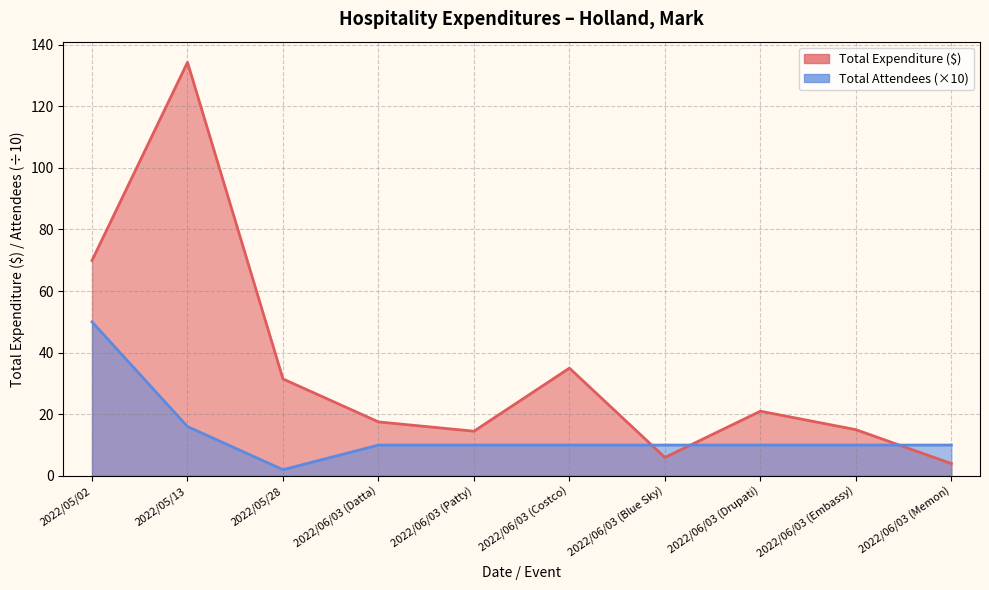

Between which two adjacent categories do Total Attendees and Total Expenditure first intersect?

2022/06/03 (Costco) and 2022/06/03 (Blue Sky)